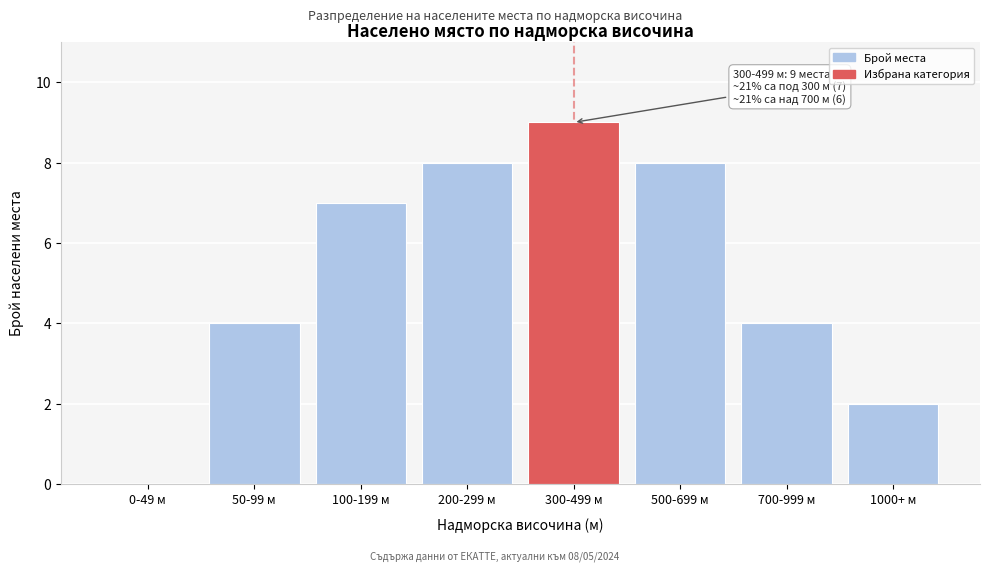

Reading left to right, list all the values displayed in this chart.

0-49 м=0	50-99 м=4	100-199 м=7	200-299 м=8	300-499 м=9	500-699 м=8	700-999 м=4	1000+ м=2